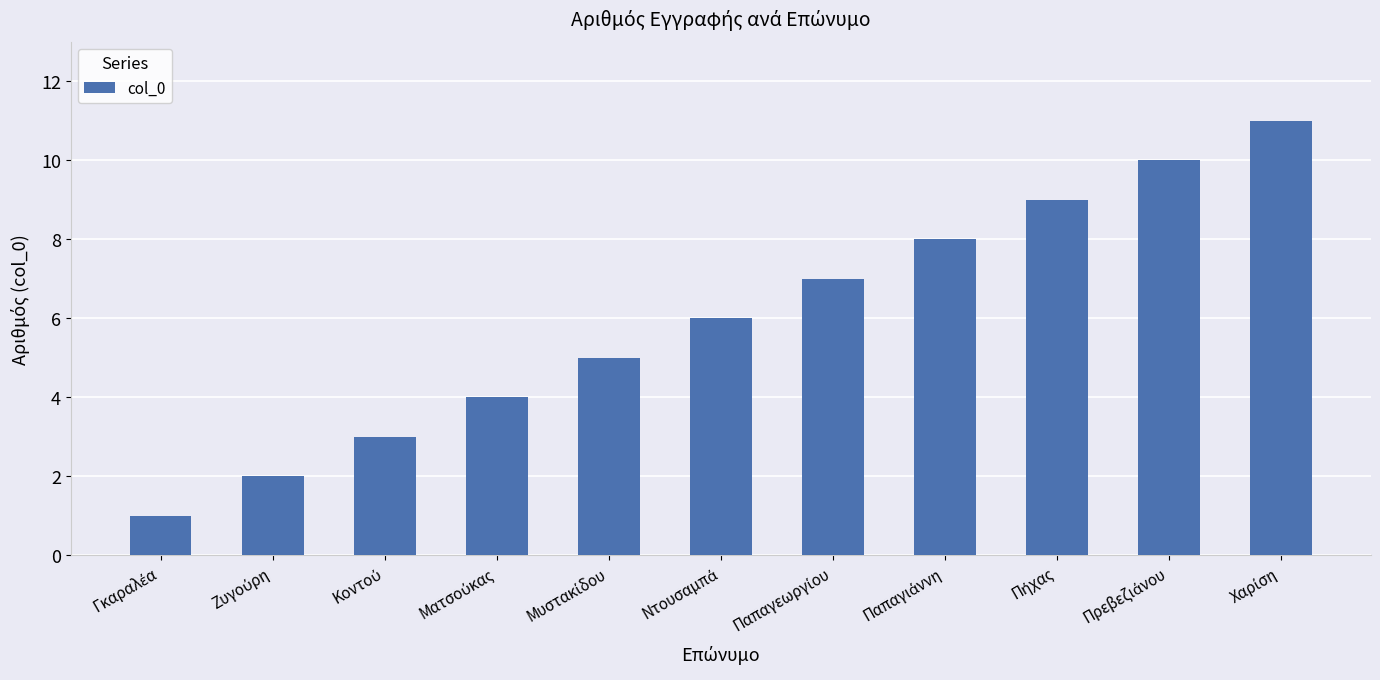

Count the number of data series in this chart.

1